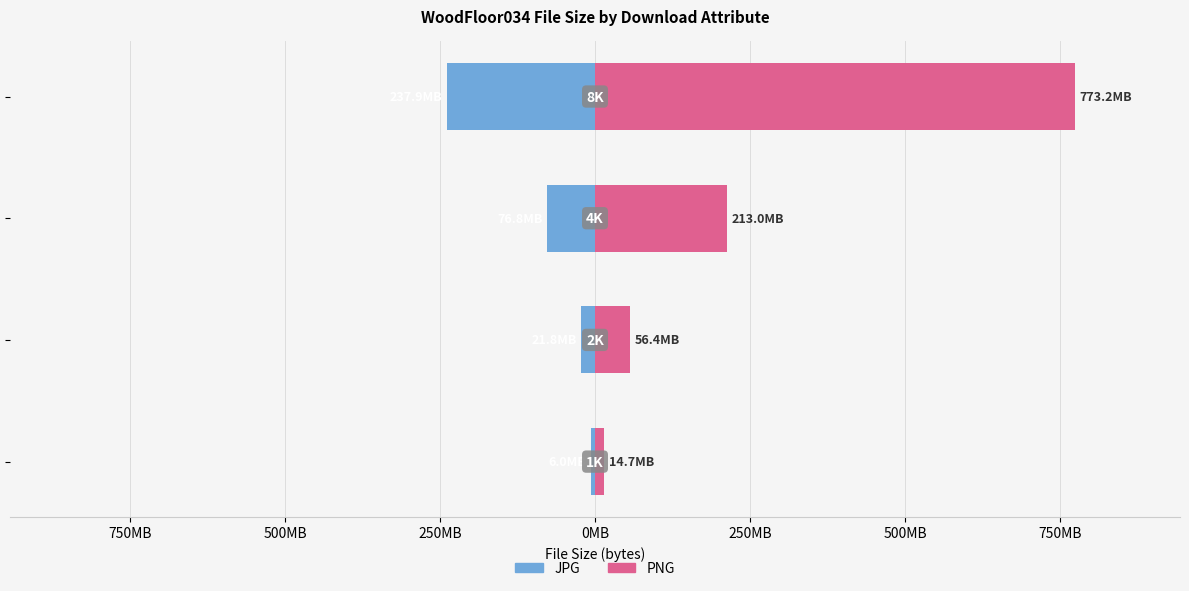

How many data points does each series have?

4